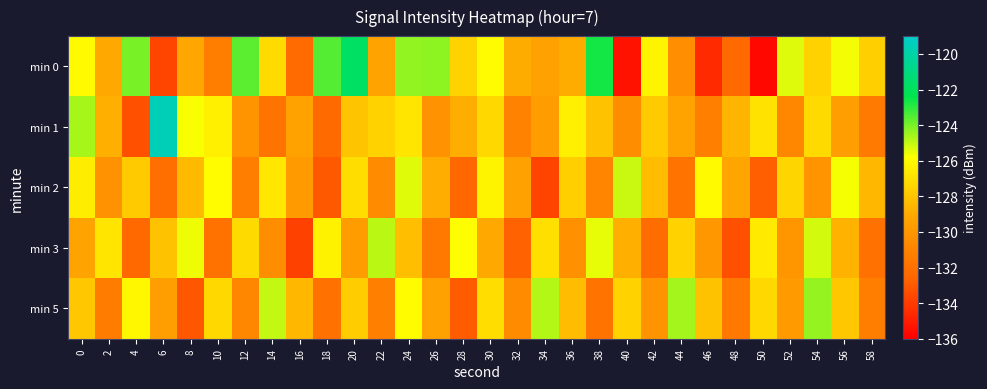

List the series in order of their peak value, lowest first.

min 2, min 3, min 5, min 0, min 1